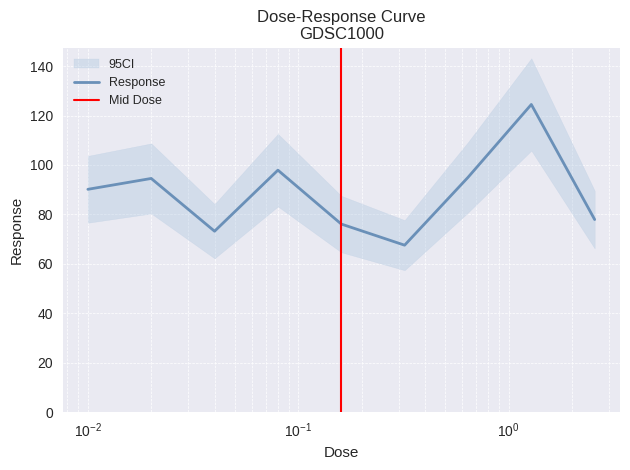

The value at 0.02 is 31.4. True or false?

False